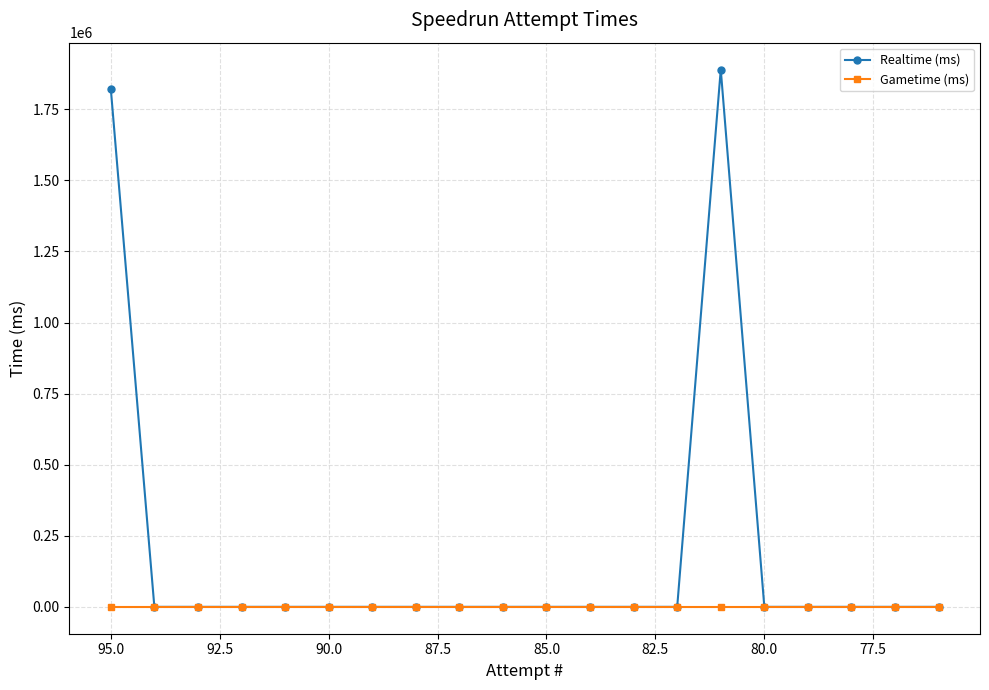

The Realtime (ms) series shows 421517 at 14. True or false?

False